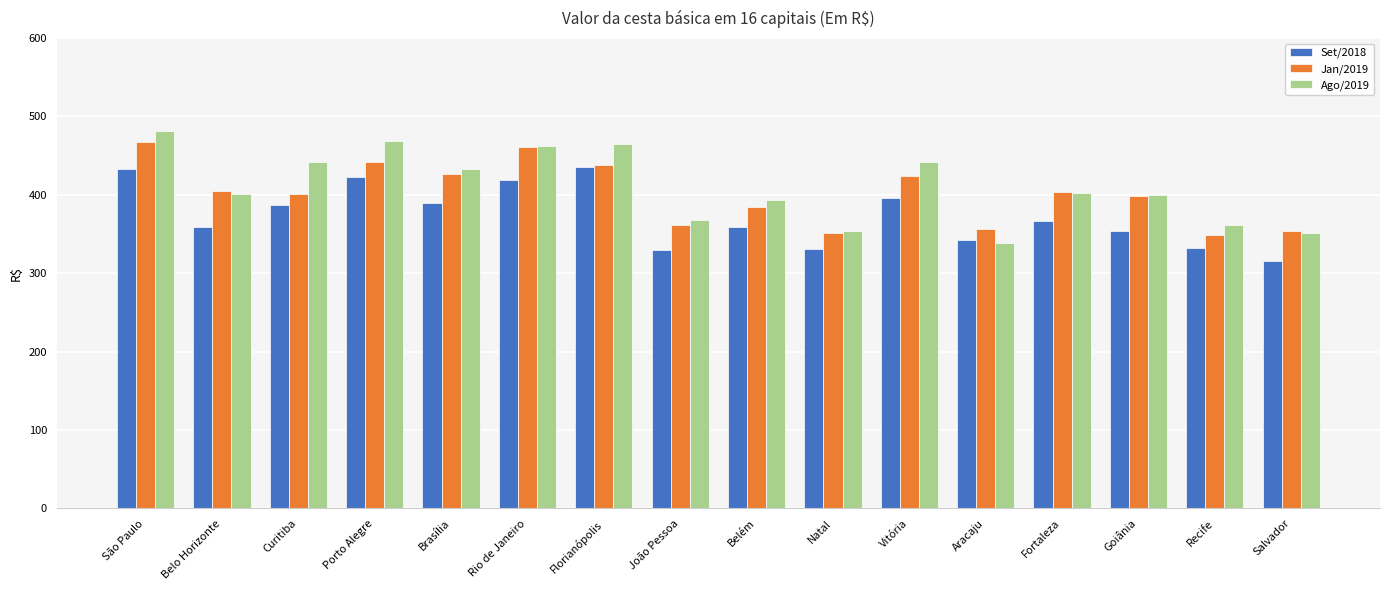

What is the difference between the highest and lowest values at Belo Horizonte?

46.6